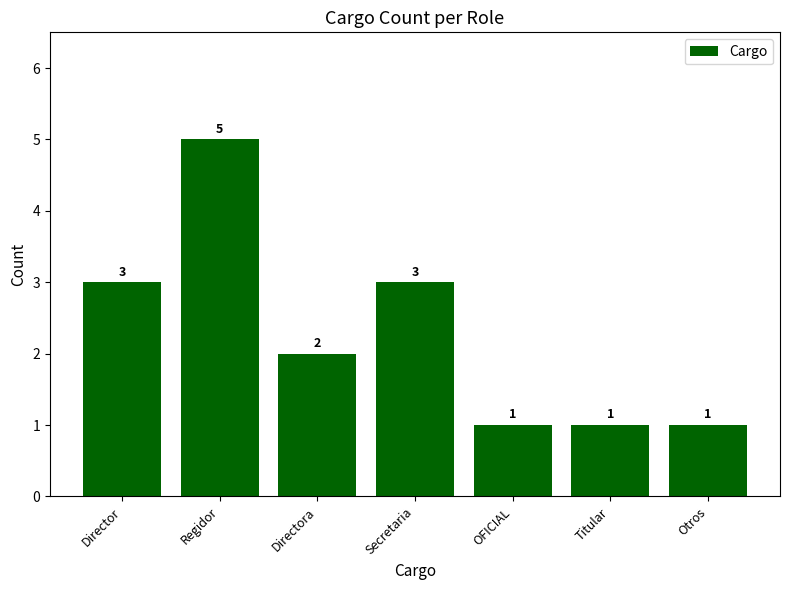

What is the sum of all values?

16